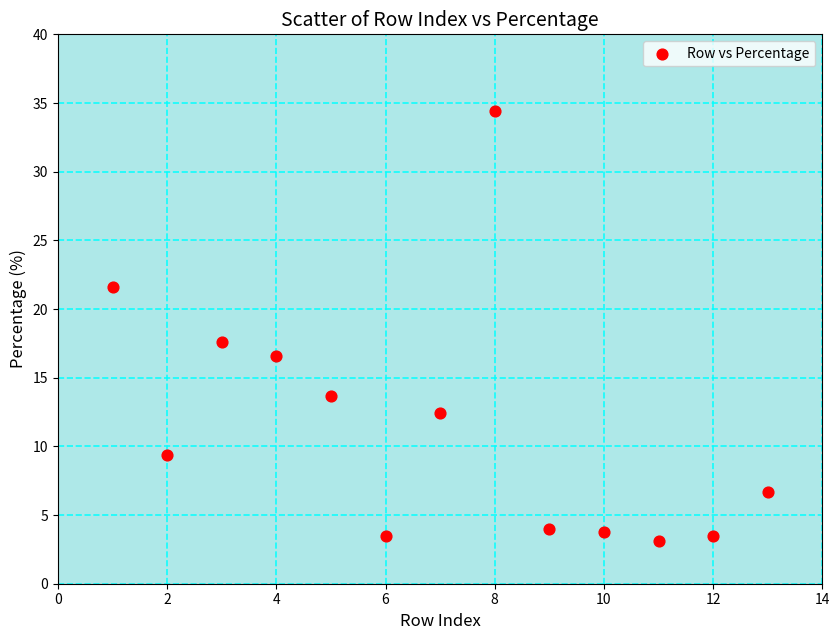

What is the range of Y values (max minus min)?

31.3